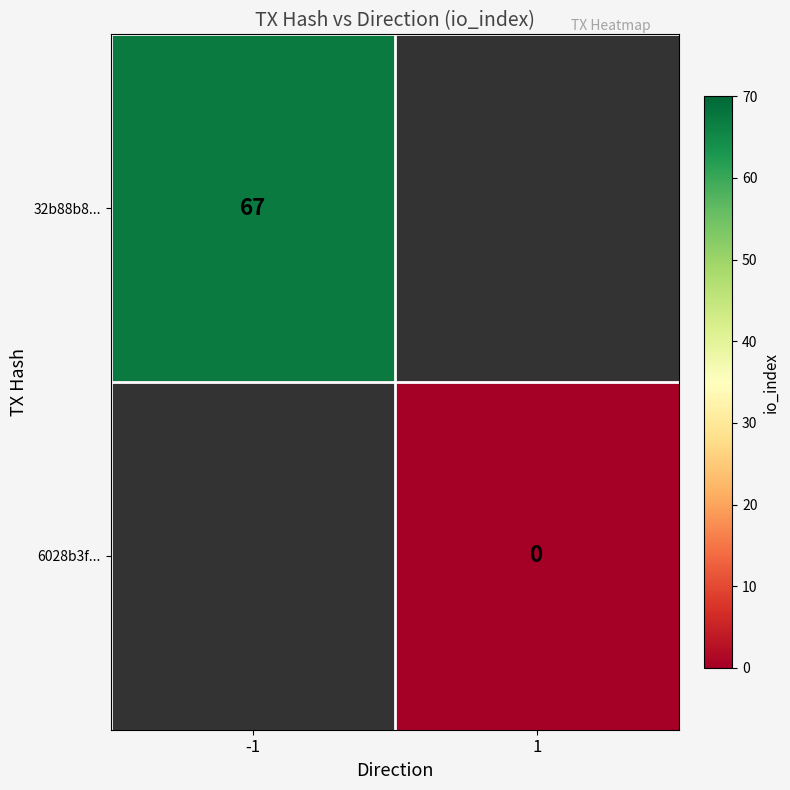

The 32b88b8... series shows 104 at -1. True or false?

False